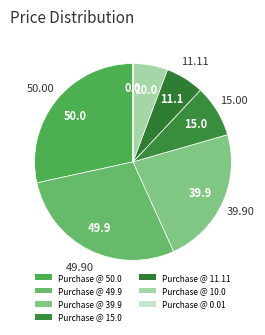

How many slices are in this pie chart?

7